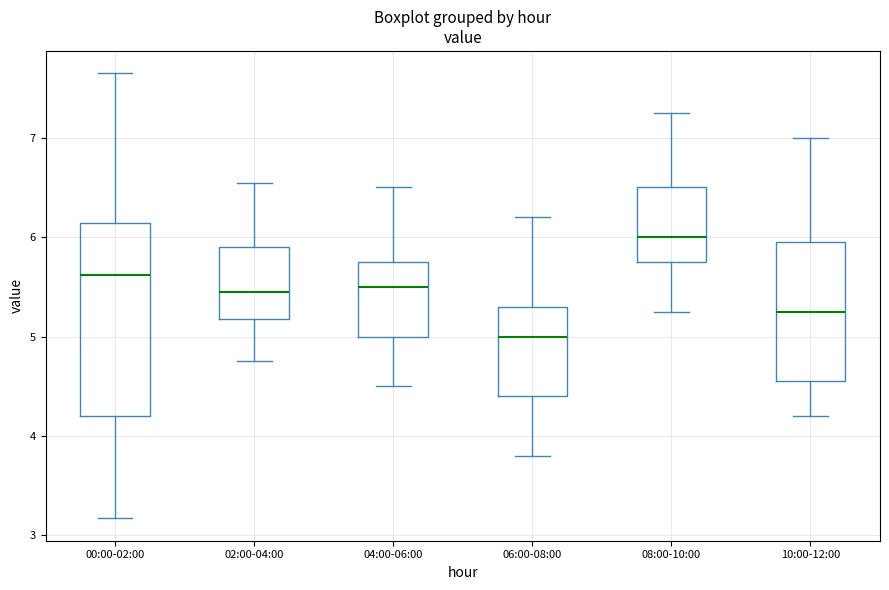

Which box's median line is the highest?

08:00-10:00